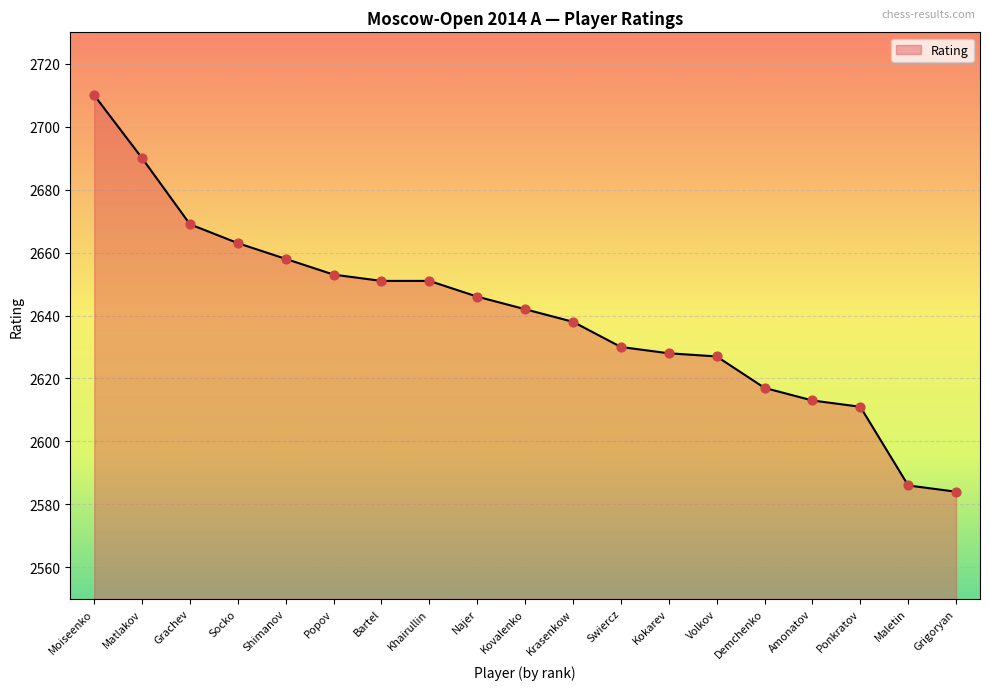

Which has a higher value, Amonatov or Socko?

Socko